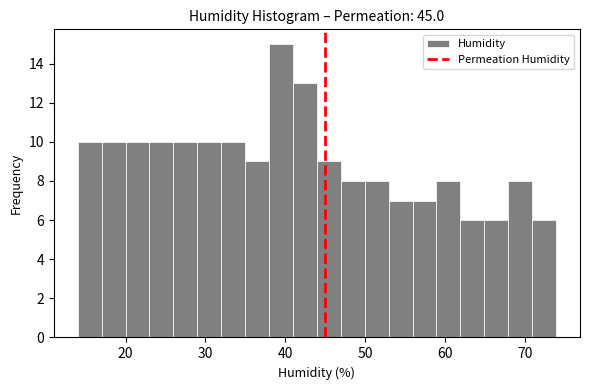

Around what value on the x-axis is the tallest bar? Give the approximate position of its centre, as read against the axis.

39